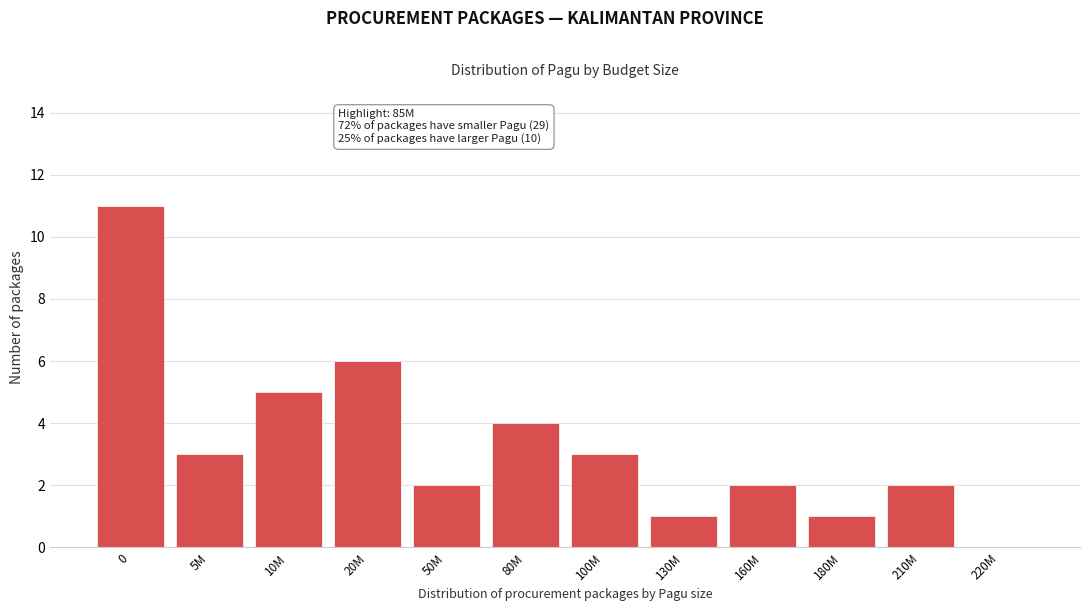

Reading right to left, what are all the values shown in this chart?

220M=0	210M=2	180M=1	160M=2	130M=1	100M=3	80M=4	50M=2	20M=6	10M=5	5M=3	0=11